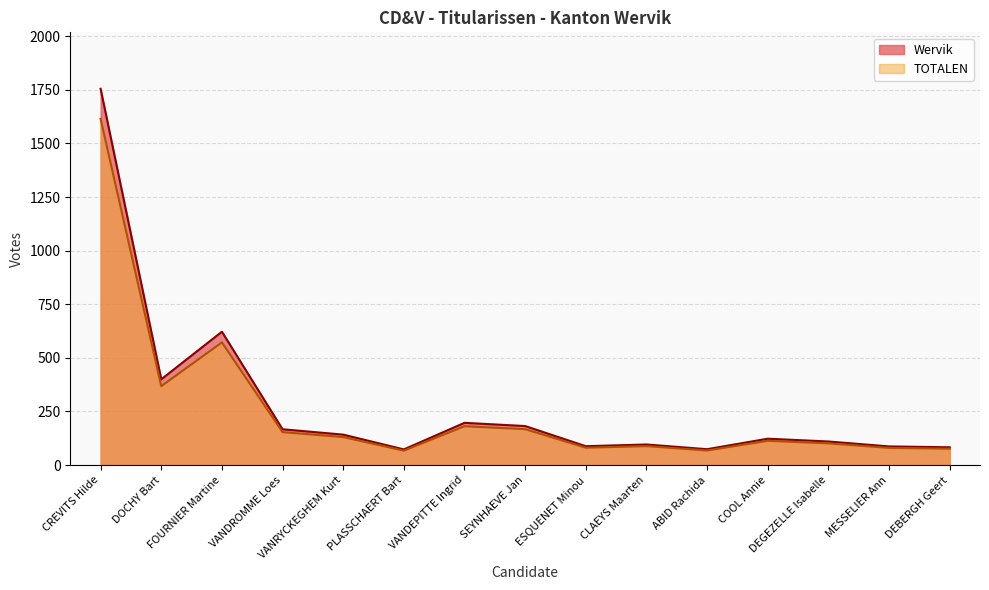

Is it true that Wervik equals 60.2 at DEGEZELLE Isabelle?

False